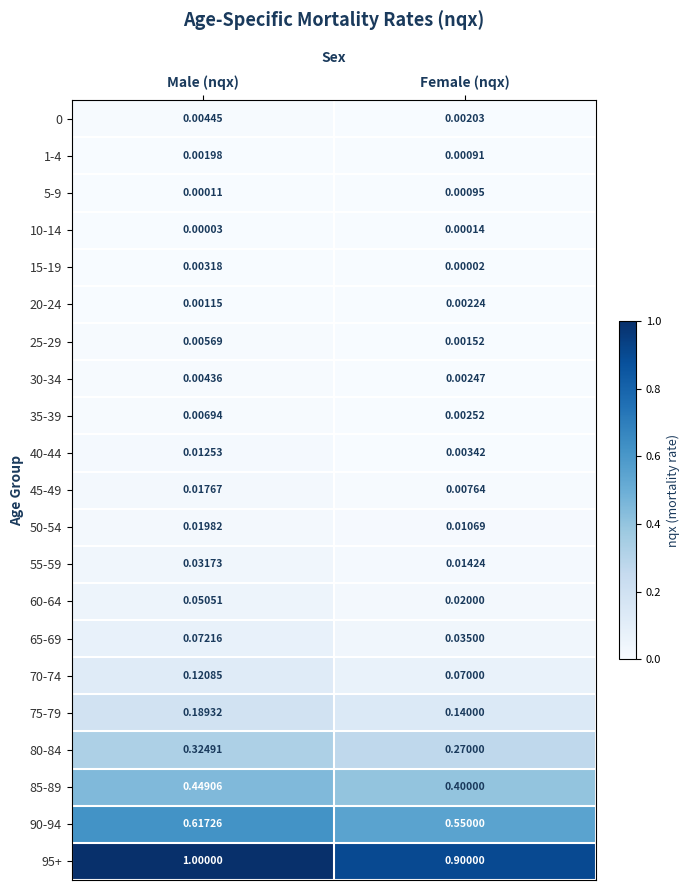

At which category does the chart reach its peak across all series?

Male (nqx)